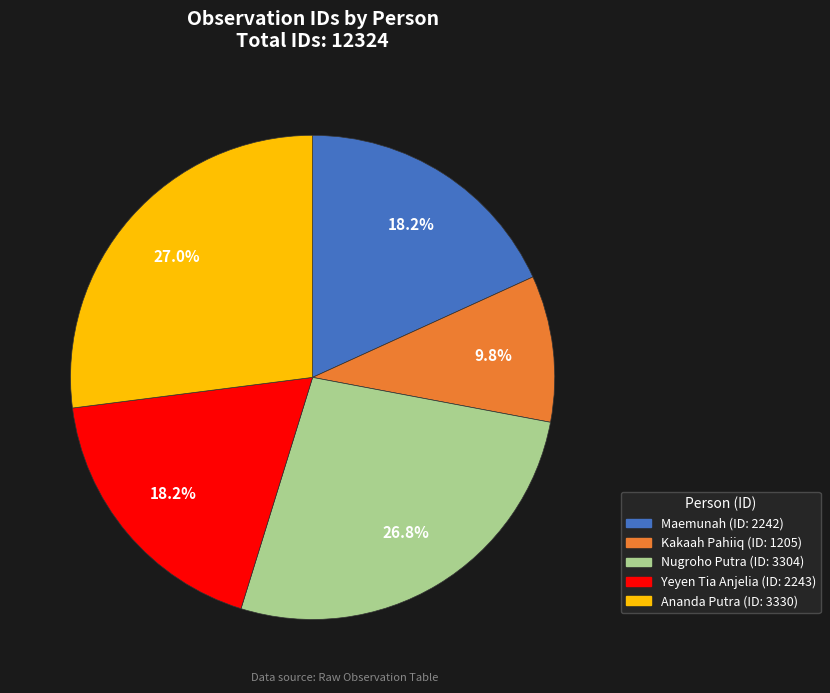

Is there any slice that represents more than half of the pie?

No